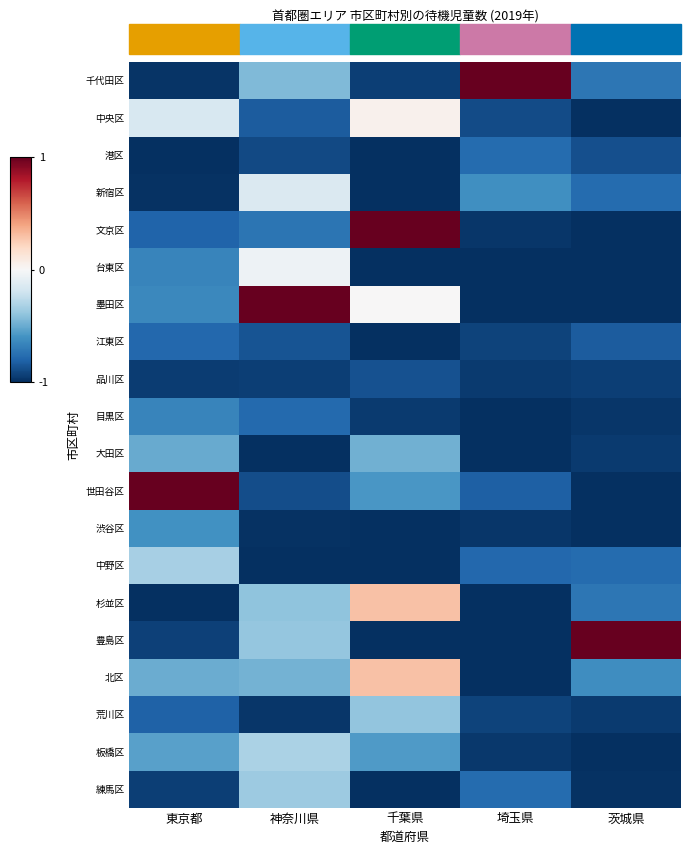

Reading right to left, extract all data points from this chart.

千代田区: 茨城県=-0.7	埼玉県=1.0	千葉県=-0.9	神奈川県=-0.4	東京都=-1.0
中央区: 茨城県=-1.0	埼玉県=-0.9	千葉県=0.0	神奈川県=-0.8	東京都=-0.2
港区: 茨城県=-0.9	埼玉県=-0.8	千葉県=-1.0	神奈川県=-0.9	東京都=-1.0
新宿区: 茨城県=-0.8	埼玉県=-0.6	千葉県=-1.0	神奈川県=-0.1	東京都=-1.0
文京区: 茨城県=-1.0	埼玉県=-1.0	千葉県=1.0	神奈川県=-0.7	東京都=-0.8
台東区: 茨城県=-1.0	埼玉県=-1.0	千葉県=-1.0	神奈川県=-0.0	東京都=-0.7
墨田区: 茨城県=-1.0	埼玉県=-1.0	千葉県=0.0	神奈川県=1.0	東京都=-0.6
江東区: 茨城県=-0.8	埼玉県=-0.9	千葉県=-1.0	神奈川県=-0.9	東京都=-0.8
品川区: 茨城県=-0.9	埼玉県=-1.0	千葉県=-0.9	神奈川県=-0.9	東京都=-0.9
目黒区: 茨城県=-1.0	埼玉県=-1.0	千葉県=-1.0	神奈川県=-0.8	東京都=-0.7
大田区: 茨城県=-1.0	埼玉県=-1.0	千葉県=-0.5	神奈川県=-1.0	東京都=-0.5
世田谷区: 茨城県=-1.0	埼玉県=-0.8	千葉県=-0.6	神奈川県=-0.9	東京都=1.0
渋谷区: 茨城県=-1.0	埼玉県=-1.0	千葉県=-1.0	神奈川県=-1.0	東京都=-0.6
中野区: 茨城県=-0.8	埼玉県=-0.8	千葉県=-1.0	神奈川県=-1.0	東京都=-0.3
杉並区: 茨城県=-0.7	埼玉県=-1.0	千葉県=0.3	神奈川県=-0.4	東京都=-1.0
豊島区: 茨城県=1.0	埼玉県=-1.0	千葉県=-1.0	神奈川県=-0.4	東京都=-0.9
北区: 茨城県=-0.6	埼玉県=-1.0	千葉県=0.3	神奈川県=-0.5	東京都=-0.5
荒川区: 茨城県=-1.0	埼玉県=-0.9	千葉県=-0.4	神奈川県=-1.0	東京都=-0.8
板橋区: 茨城県=-1.0	埼玉県=-1.0	千葉県=-0.6	神奈川県=-0.3	東京都=-0.5
練馬区: 茨城県=-1.0	埼玉県=-0.8	千葉県=-1.0	神奈川県=-0.4	東京都=-0.9